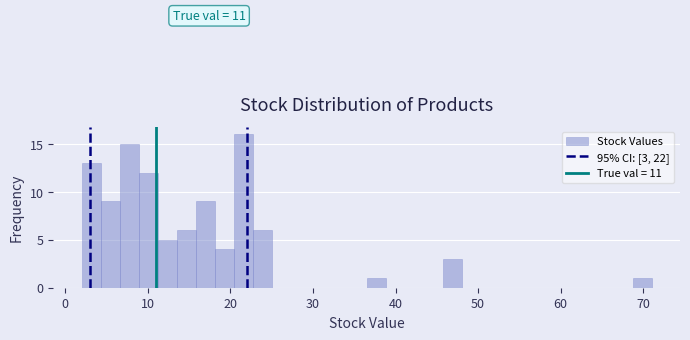

Around what value on the x-axis is the tallest bar? Give the approximate position of its centre, as read against the axis.

22